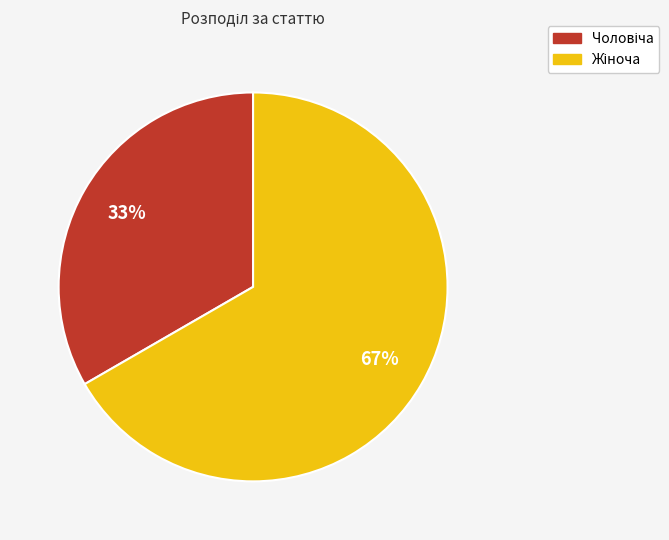

Is there any slice that represents more than half of the pie?

Yes